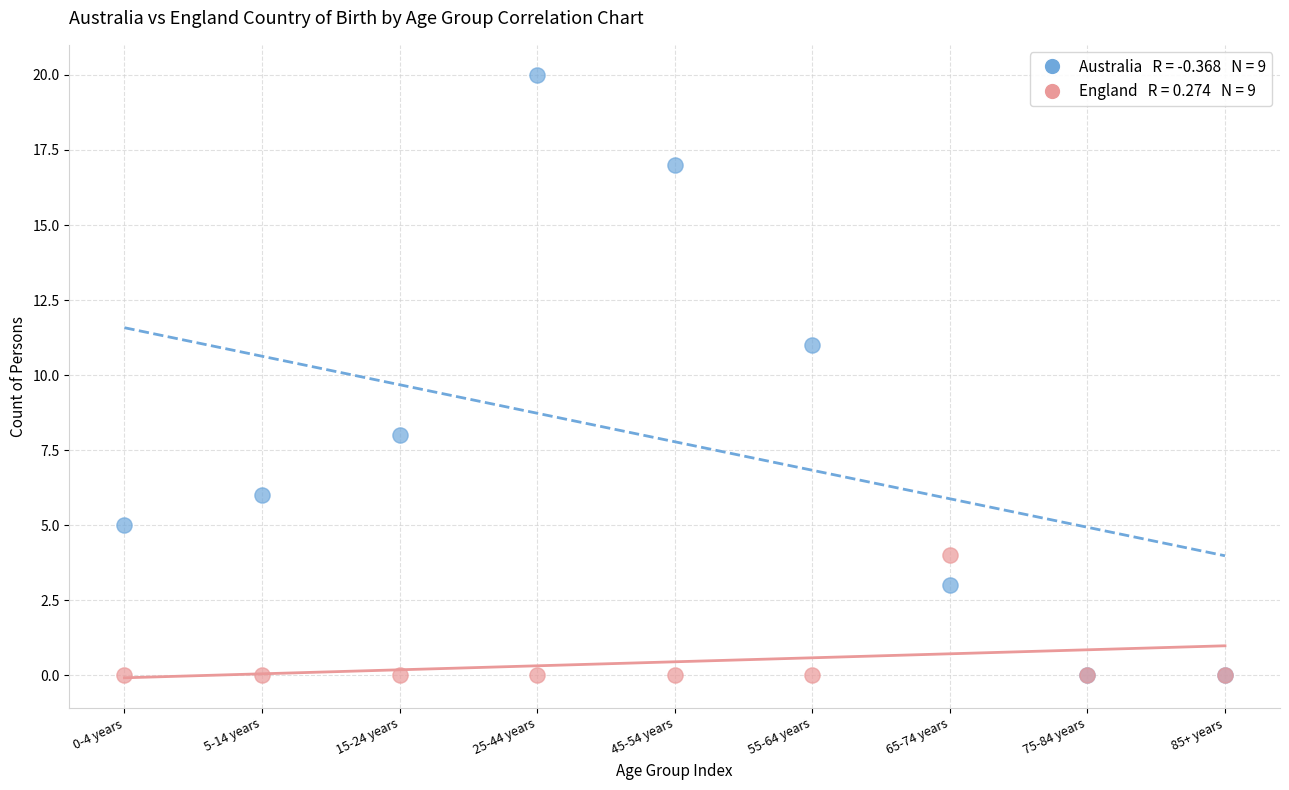

Across all series, what Y value is closest to 10?

11